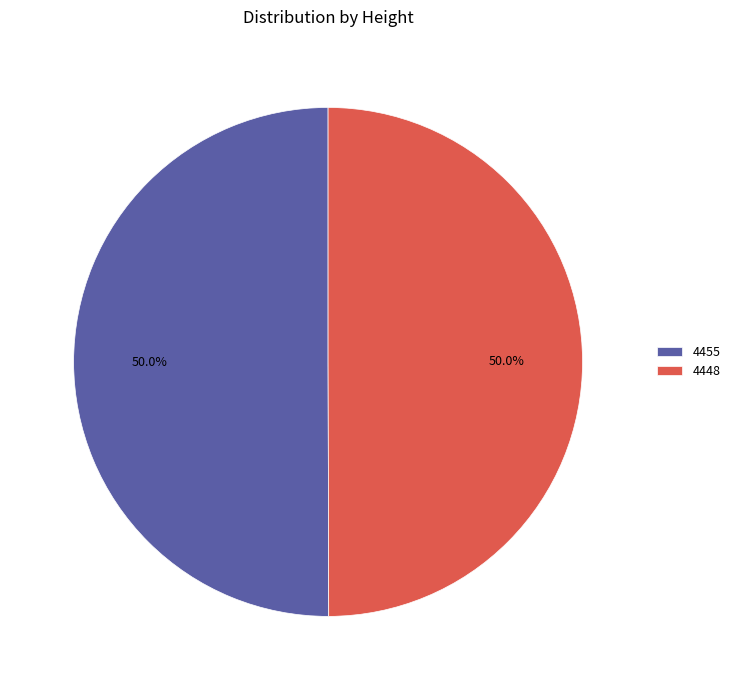

Approximately how many times larger is the value at 4455 compared to 4448?

1.0